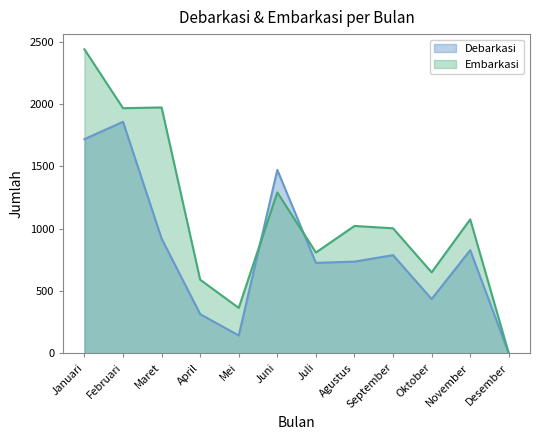

At Mei, list the series in order from smallest to largest.

Debarkasi, Embarkasi